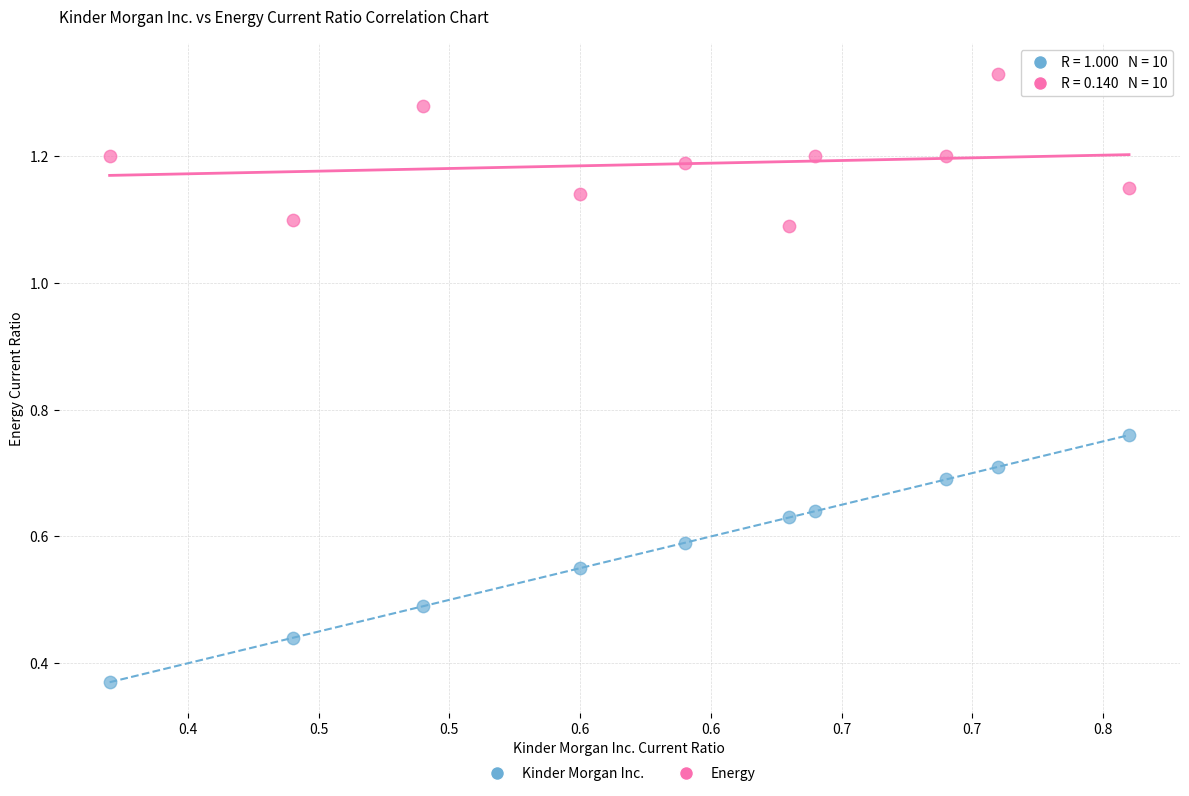

Which series reaches the maximum Y coordinate?

Energy